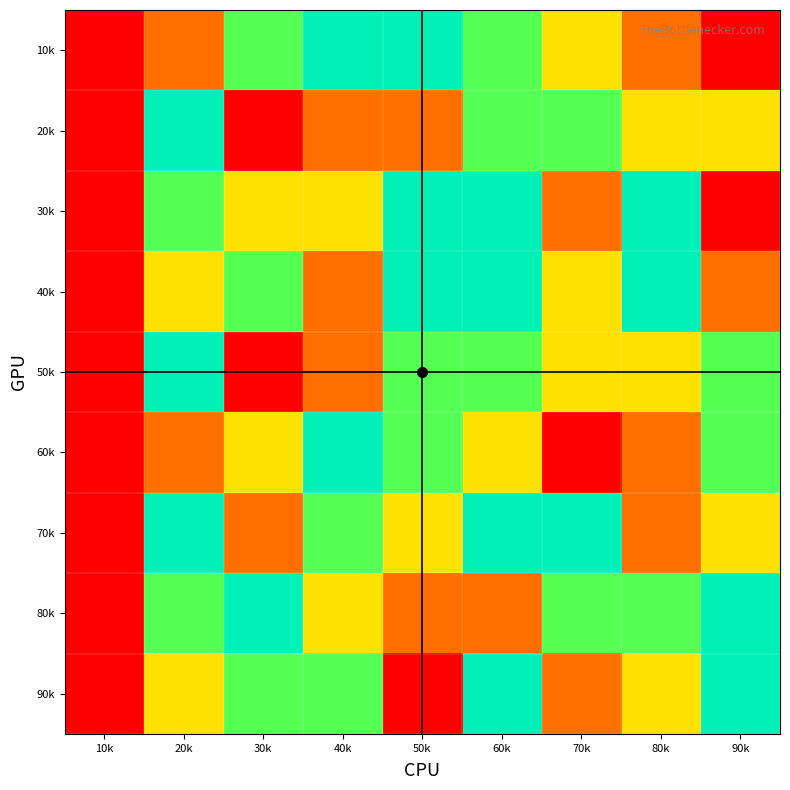

Which has a higher value, 50k or 80k?

80k